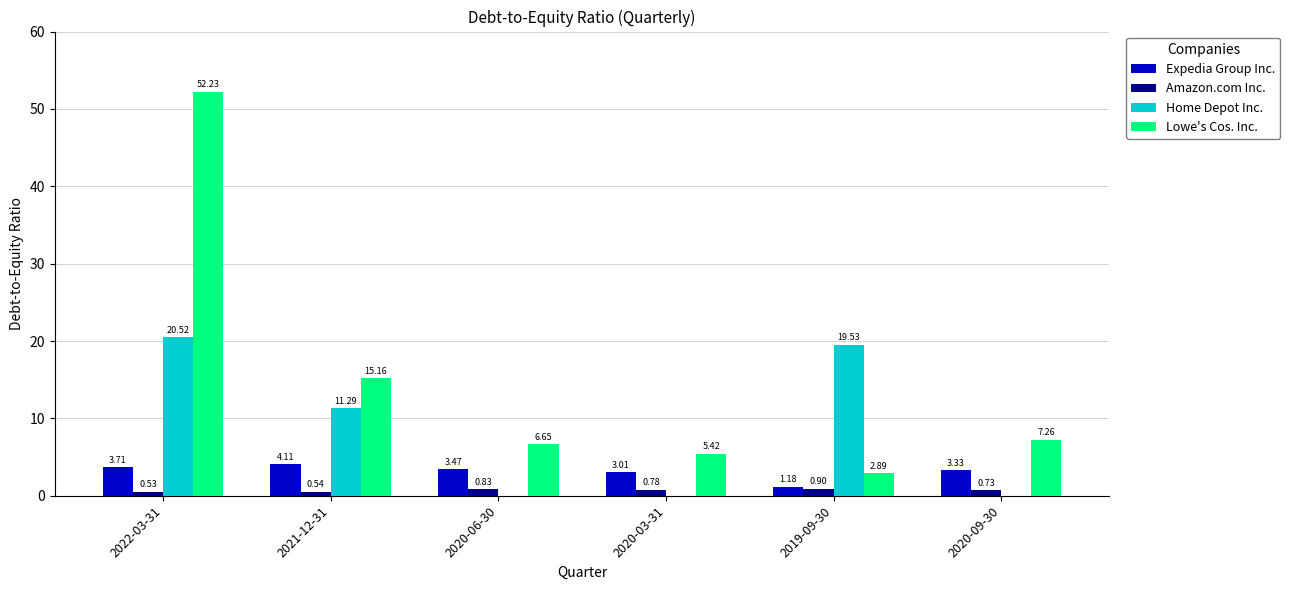

Which series changed the most between 2022-03-31 and 2021-12-31?

Lowe's Cos. Inc.